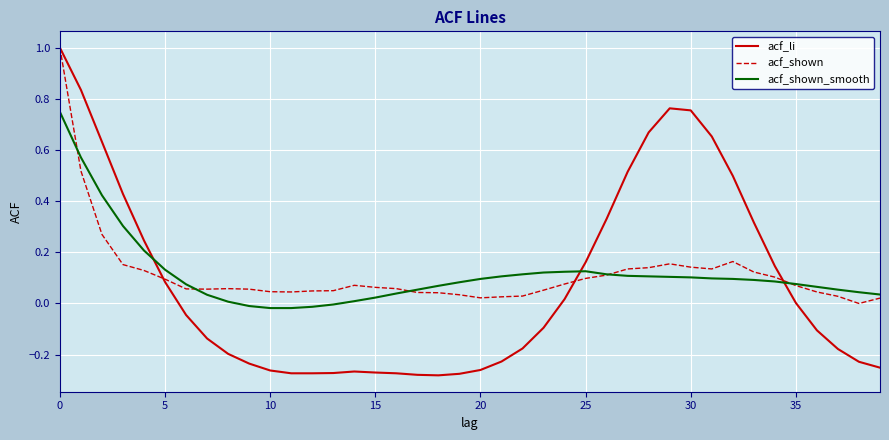

What is the maximum value for acf_li?

1.0